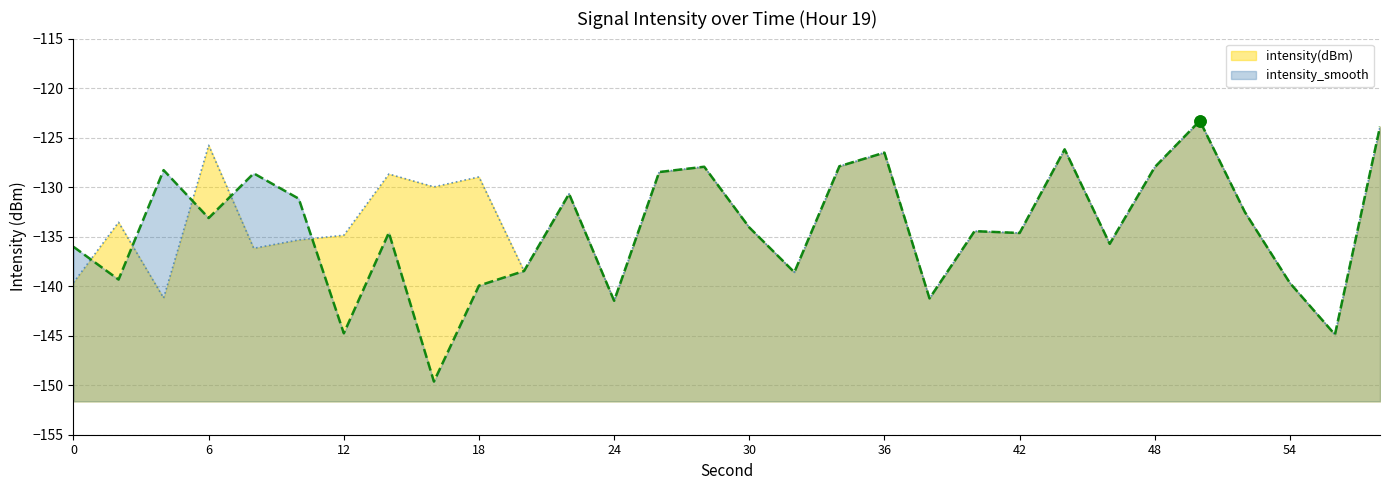

Does the chart have visible grid lines?

Yes